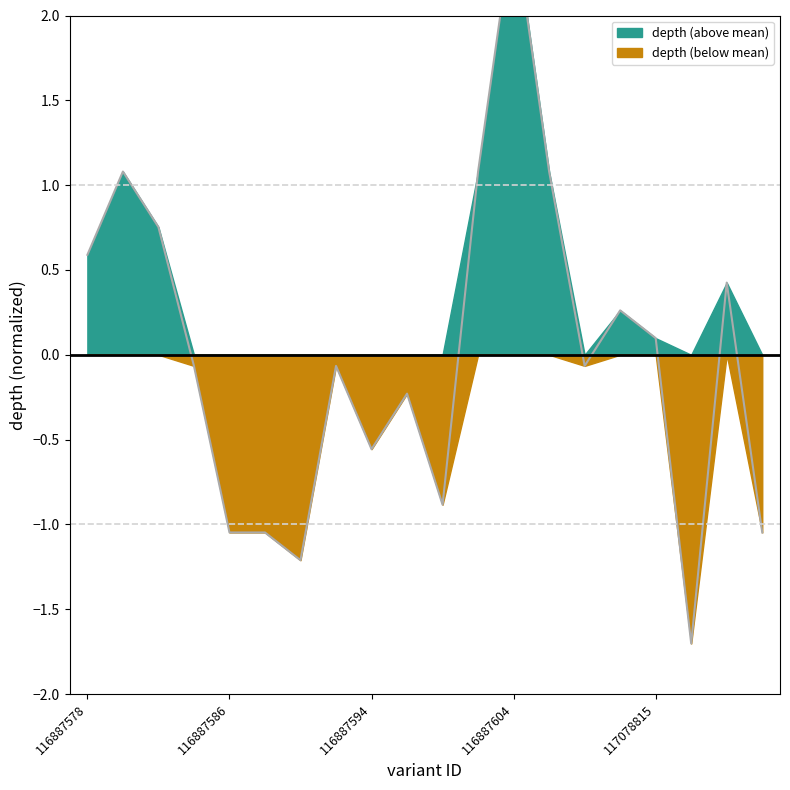

How many data points are less than 0?

11